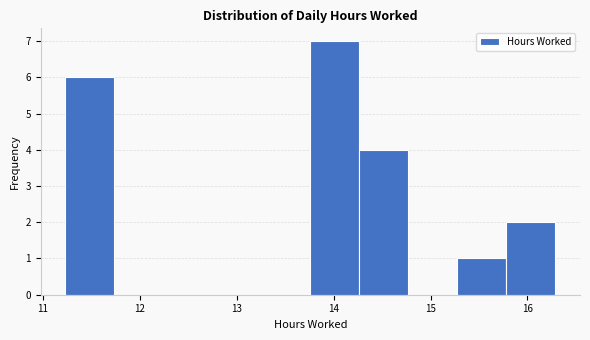

What is the height of the bar covering 15.8 to 16.3 on the x-axis? Neither the bar edges nor the heights are printed on the chart, so give them approximately, as read against the axes.

2